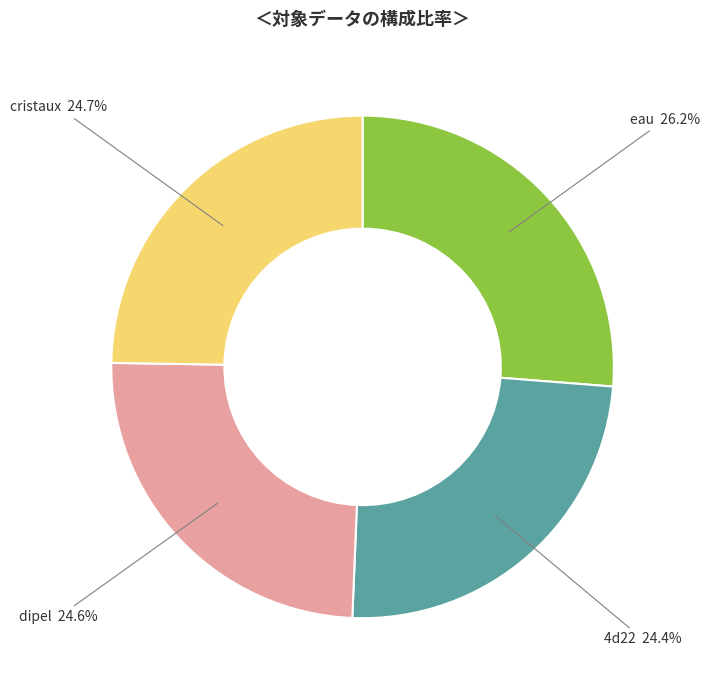

To the nearest percent, what is the average slice percentage?

25%